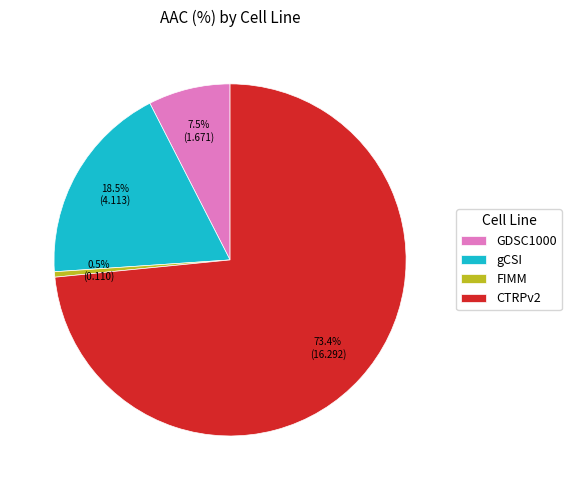

How many segments does this pie chart have?

4